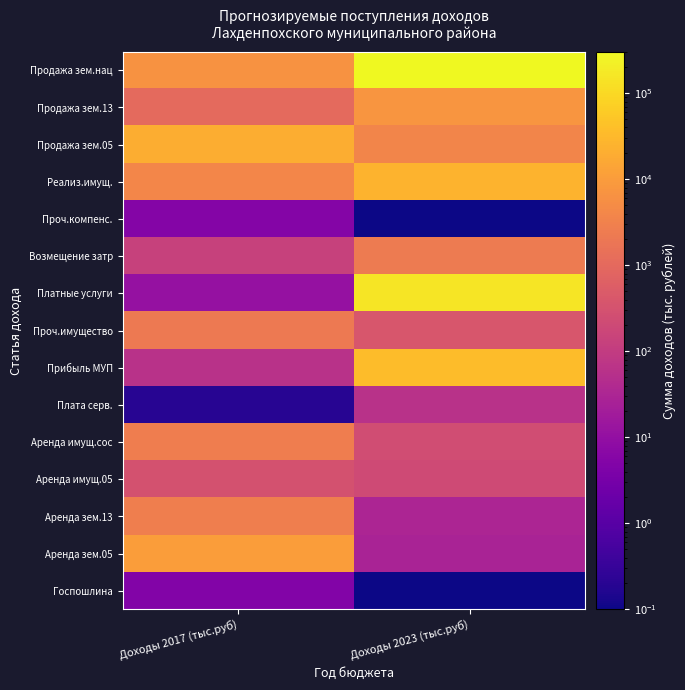

Reading right to left, list all the values displayed in this chart.

Госпошлина: Доходы 2023 (тыс.руб)=0.1	Доходы 2017 (тыс.руб)=5.0
Аренда зем.05: Доходы 2023 (тыс.руб)=28.0	Доходы 2017 (тыс.руб)=10710.0
Аренда зем.13: Доходы 2023 (тыс.руб)=31.0	Доходы 2017 (тыс.руб)=2740.0
Аренда имущ.05: Доходы 2023 (тыс.руб)=216.0	Доходы 2017 (тыс.руб)=300.0
Аренда имущ.сос: Доходы 2023 (тыс.руб)=235.0	Доходы 2017 (тыс.руб)=2684.1
Плата серв.: Доходы 2023 (тыс.руб)=60.0	Доходы 2017 (тыс.руб)=0.2
Прибыль МУП: Доходы 2023 (тыс.руб)=36130.0	Доходы 2017 (тыс.руб)=60.0
Проч.имущество: Доходы 2023 (тыс.руб)=372.4	Доходы 2017 (тыс.руб)=2191.3
Платные услуги: Доходы 2023 (тыс.руб)=153187.3	Доходы 2017 (тыс.руб)=11.0
Возмещение затр: Доходы 2023 (тыс.руб)=2296.7	Доходы 2017 (тыс.руб)=131.0
Проч.компенс.: Доходы 2023 (тыс.руб)=0.1	Доходы 2017 (тыс.руб)=5.5
Реализ.имущ.: Доходы 2023 (тыс.руб)=25330.8	Доходы 2017 (тыс.руб)=3962.0
Продажа зем.05: Доходы 2023 (тыс.руб)=3715.7	Доходы 2017 (тыс.руб)=20766.0
Продажа зем.13: Доходы 2023 (тыс.руб)=7391.1	Доходы 2017 (тыс.руб)=1020.0
Продажа зем.нац: Доходы 2023 (тыс.руб)=304178.2	Доходы 2017 (тыс.руб)=6814.0